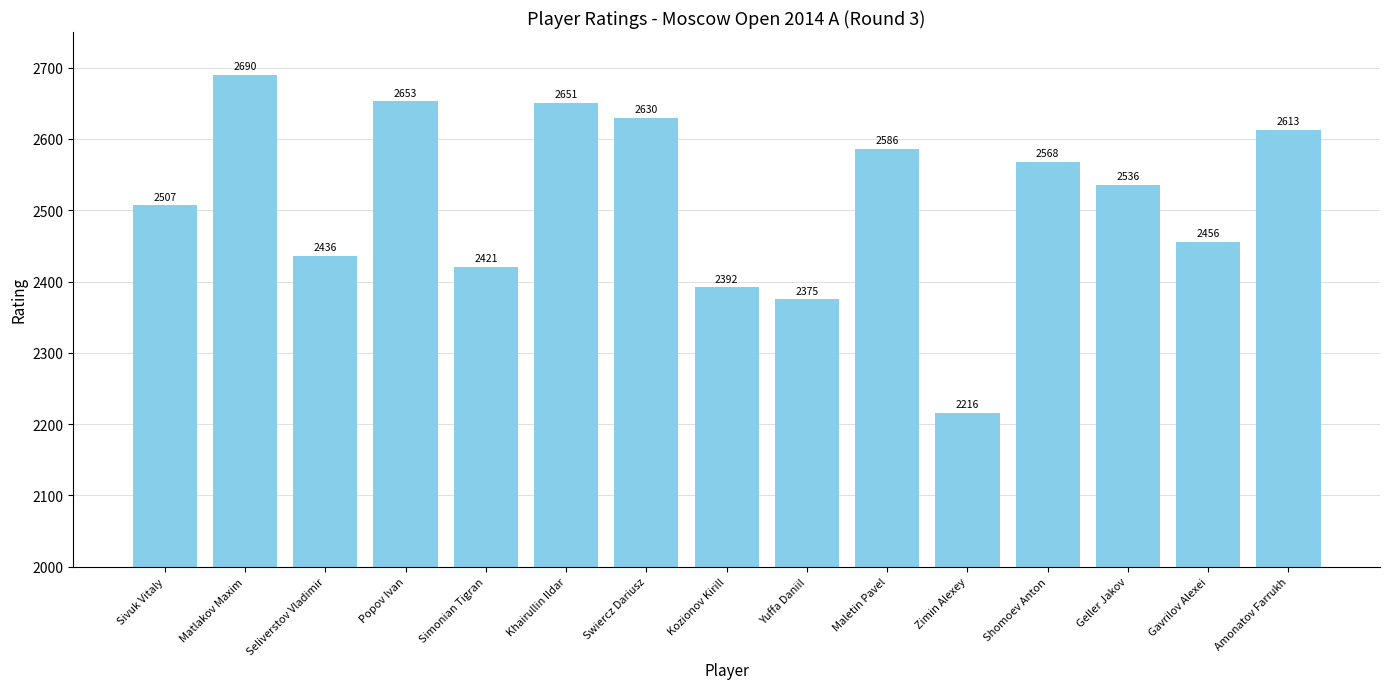

What is the maximum value shown in the chart?

2690